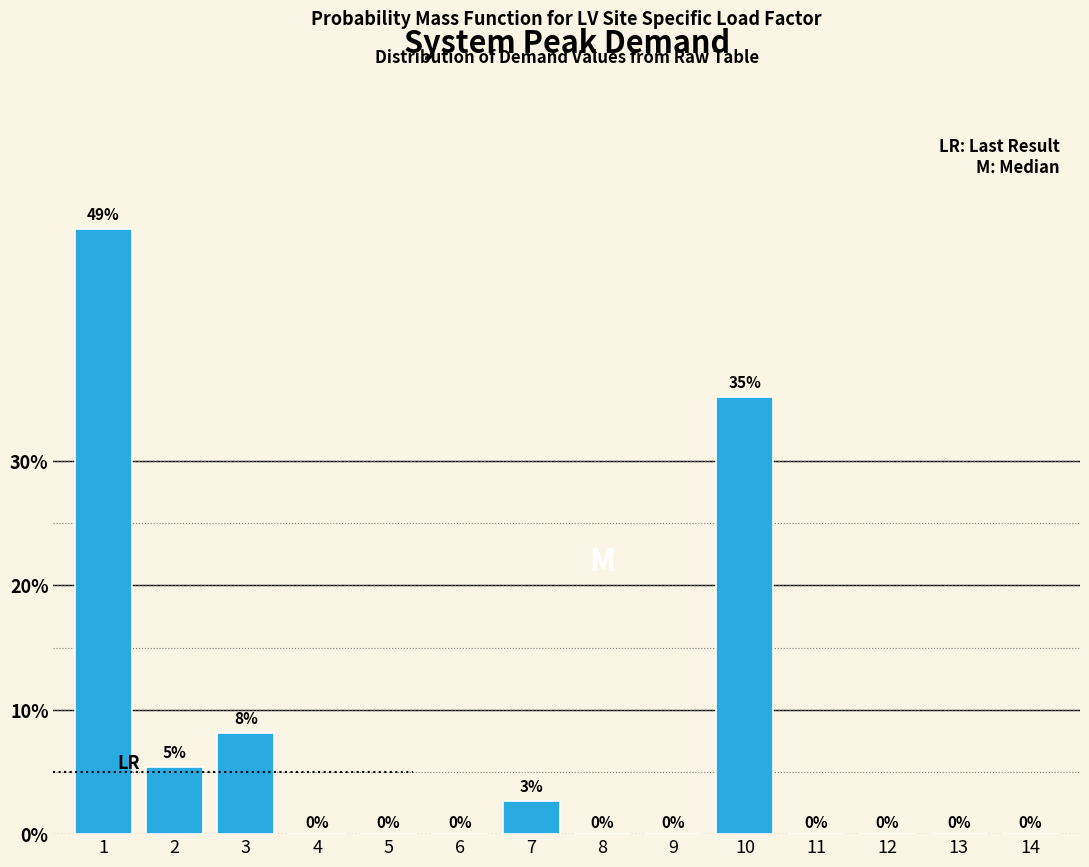

Read the value at 2.

5.4